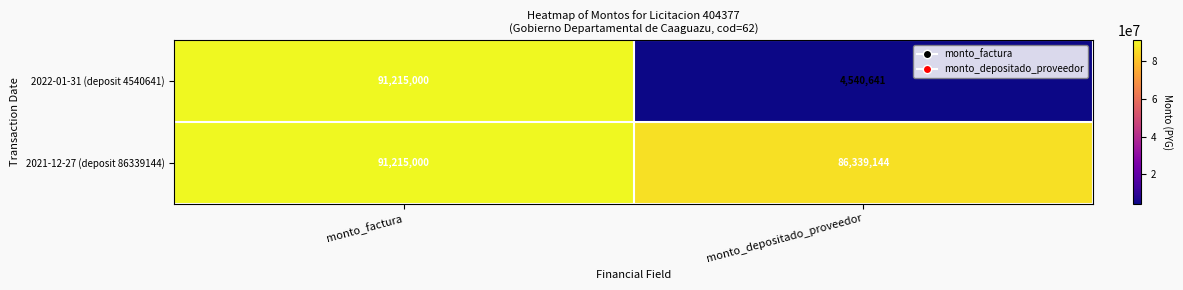

Is the value of 2021-12-27 (deposit 86339144) at monto_factura greater than the value of 2022-01-31 (deposit 4540641) at monto_depositado_proveedor?

Yes